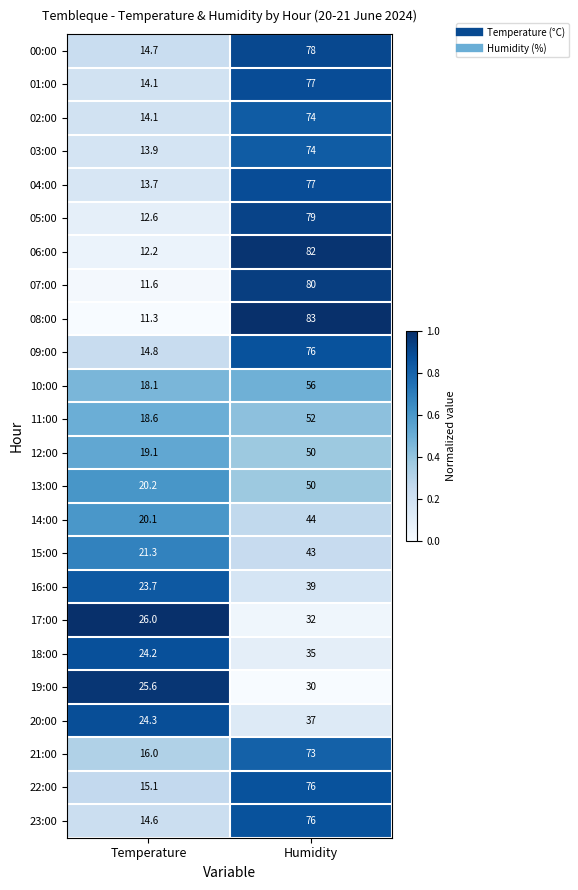

At which label is 22:00 closest to 45?

Temperature